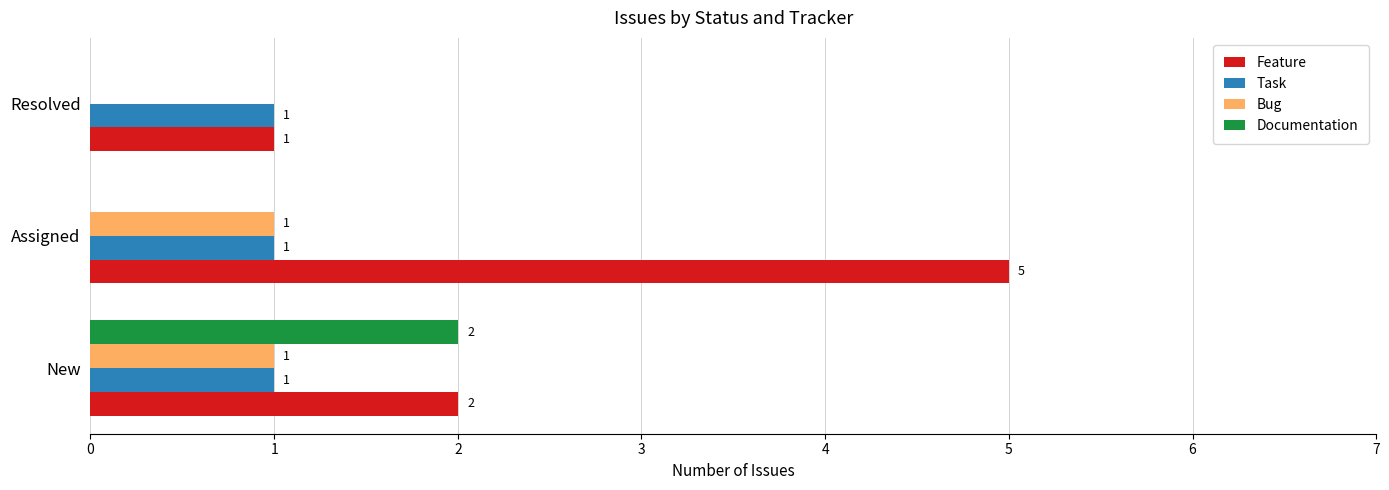

At which category is the sum across all series the highest?

Assigned